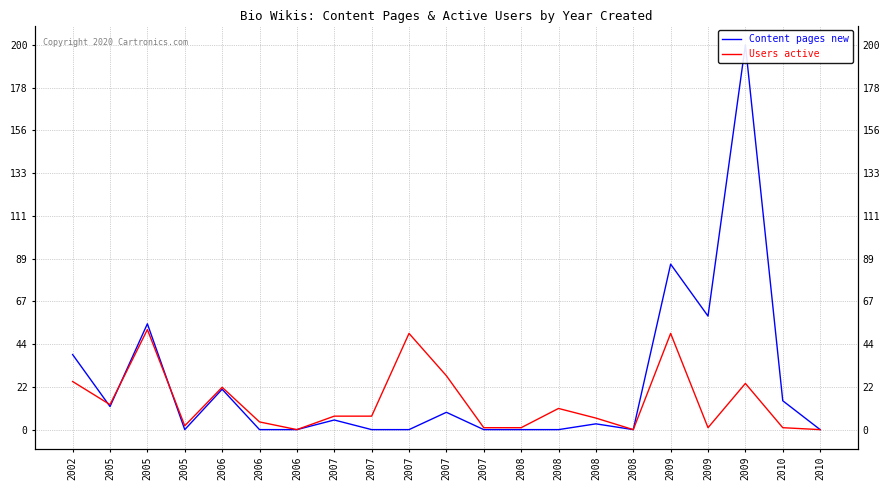

List the series in order of their peak value, lowest first.

Users active, Content pages new